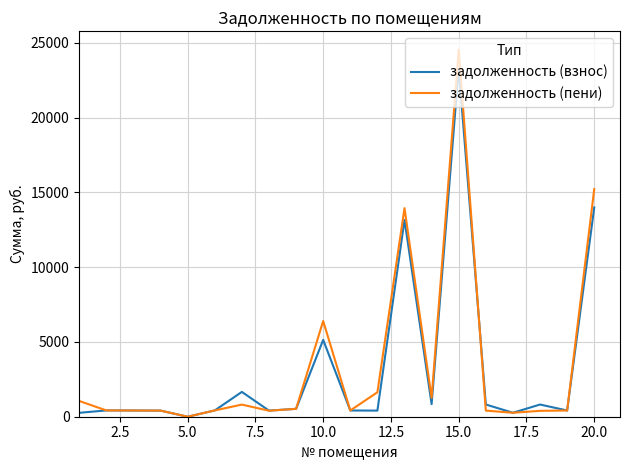

List the series in order of their peak value, lowest first.

задолженность (взнос), задолженность (пени)